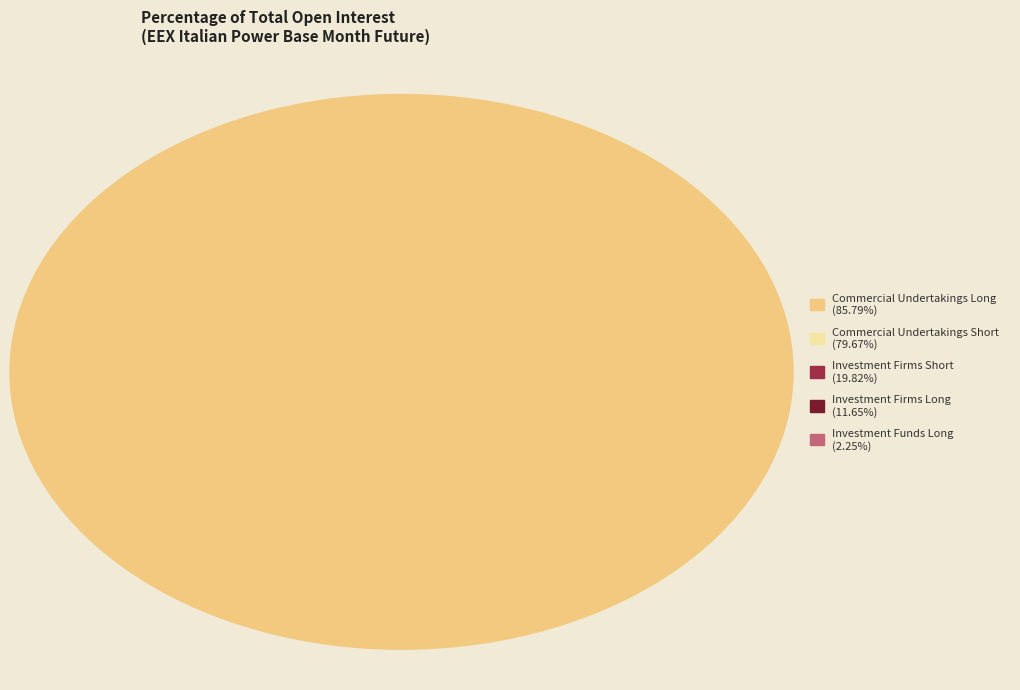

Is Investment Funds (Short) the majority of the pie?

No